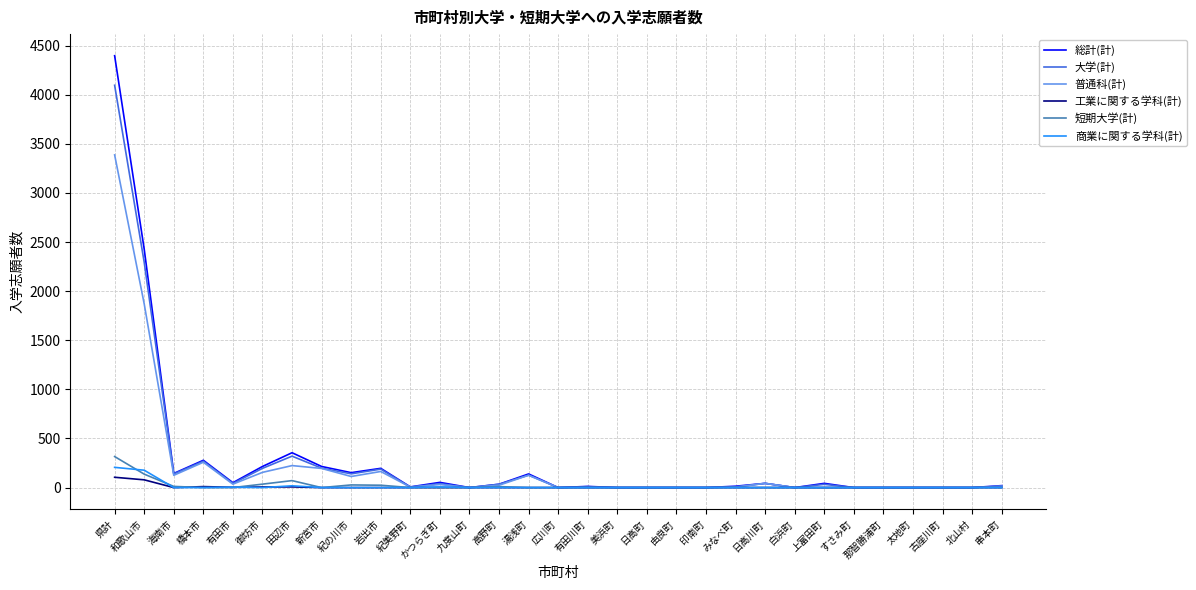

Is it true that 大学(計) equals 4097 at 県計?

True